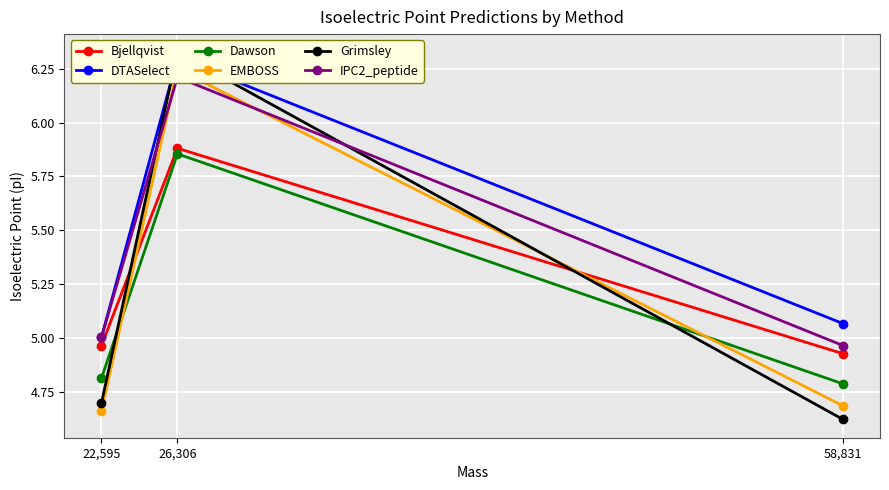

Which category has the highest value across all series?

26,306